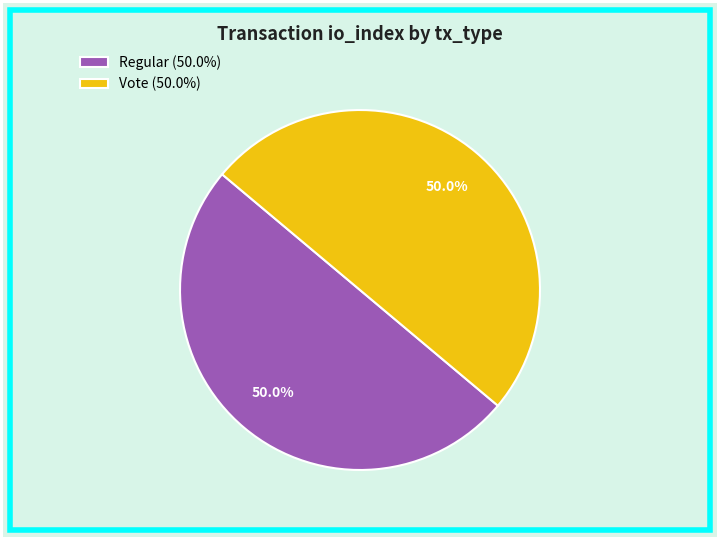

What is the ratio of the value at Vote (50.0%) to the value at Regular (50.0%)?

1.0